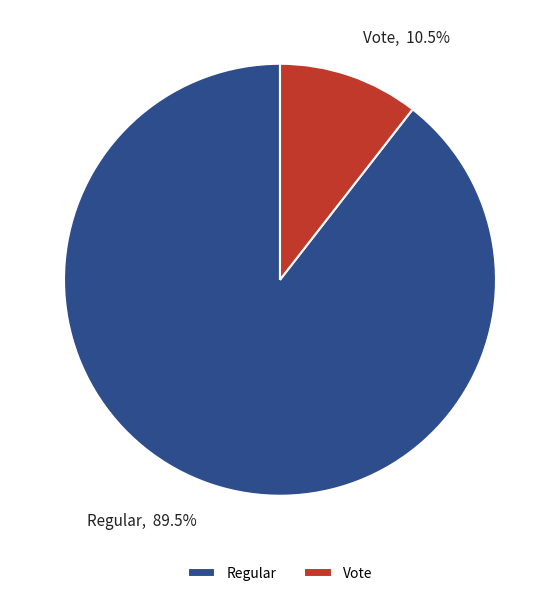

What portion of the pie excludes Regular?

10.5%